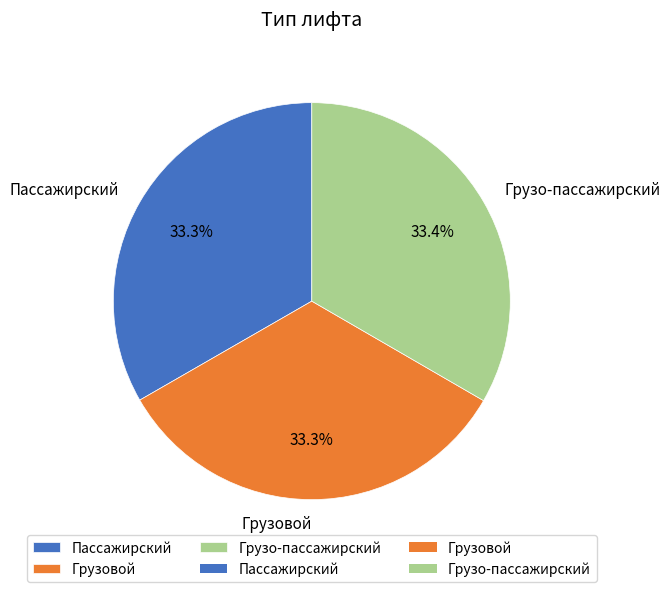

What is the ratio of the value at Грузовой to the value at Грузо-пассажирский?

1.0